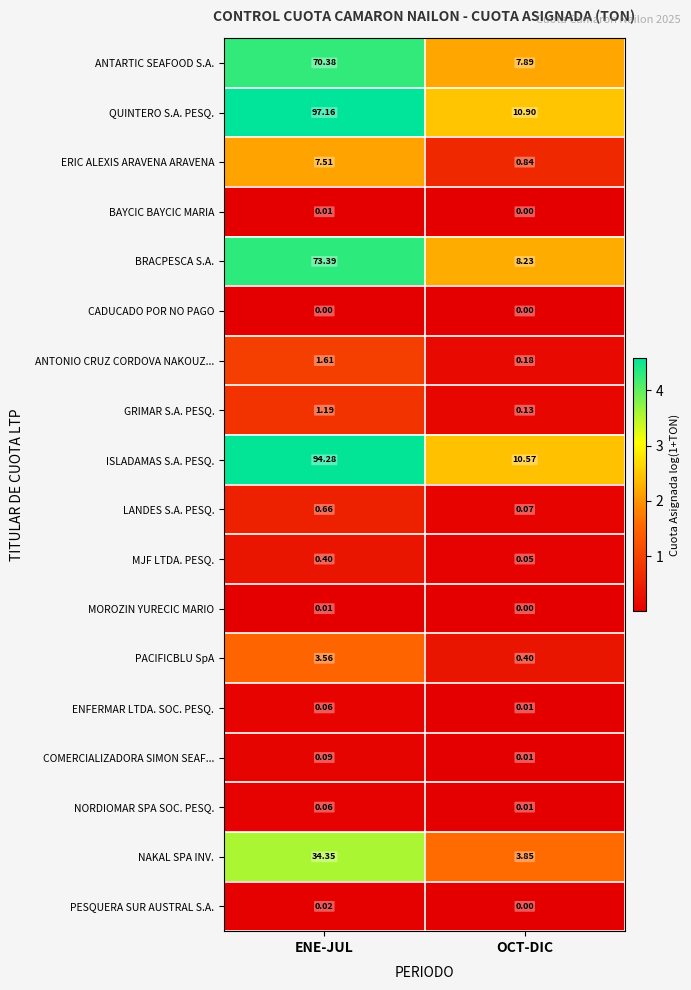

Which series changed the most between ENE-JUL and OCT-DIC?

QUINTERO S.A. PESQ.